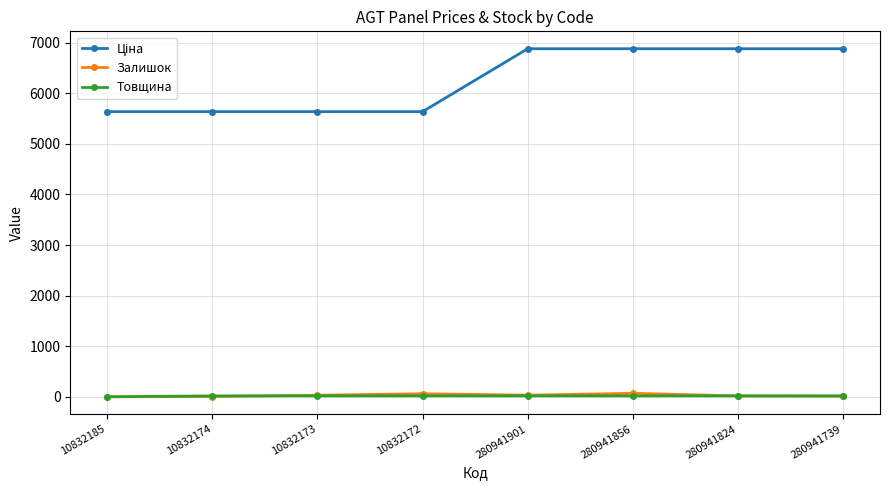

Is it true that Товщина equals 18.0 at 10832174?

True